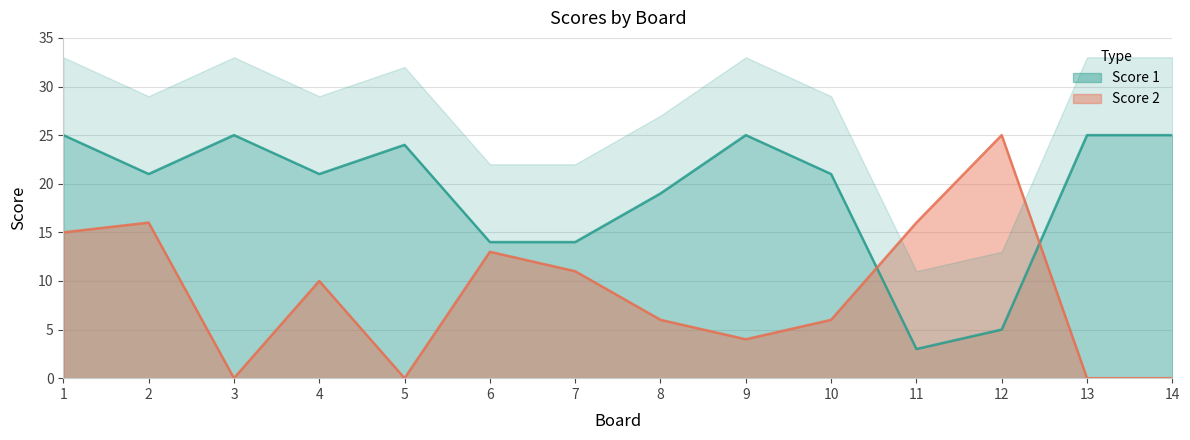

List the labels in order of Score 1 value, smallest first.

11, 12, 6, 7, 8, 2, 4, 10, 5, 1, 3, 9, 13, 14